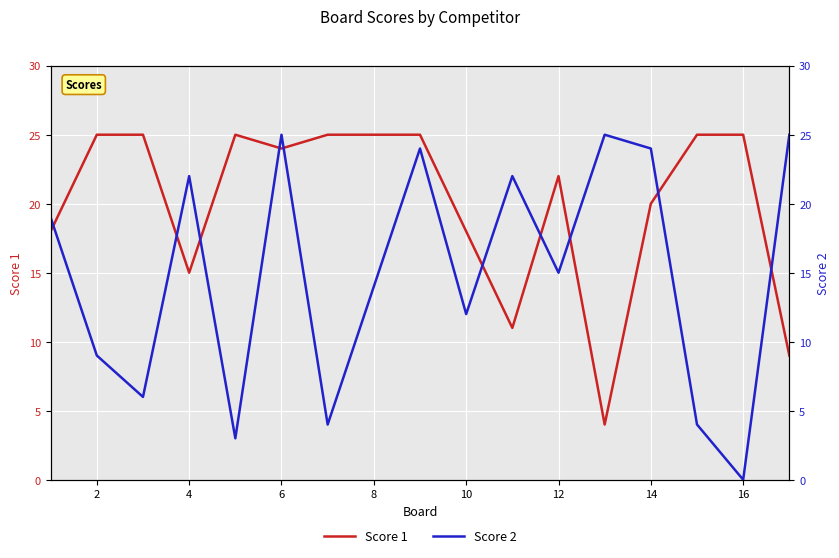

Reading right to left, extract all data points from this chart.

Score 1: 9	25	25	20	4	22	11	18	25	25	25	24	25	15	25	25	18
Score 2: 25	0	4	24	25	15	22	12	24	14	4	25	3	22	6	9	19